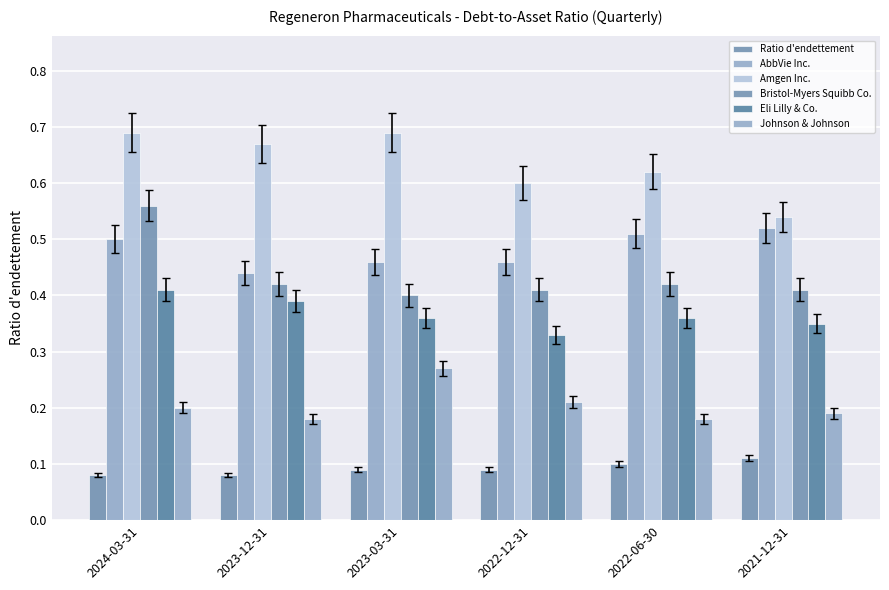

At which label does Amgen Inc. reach its minimum?

2021-12-31